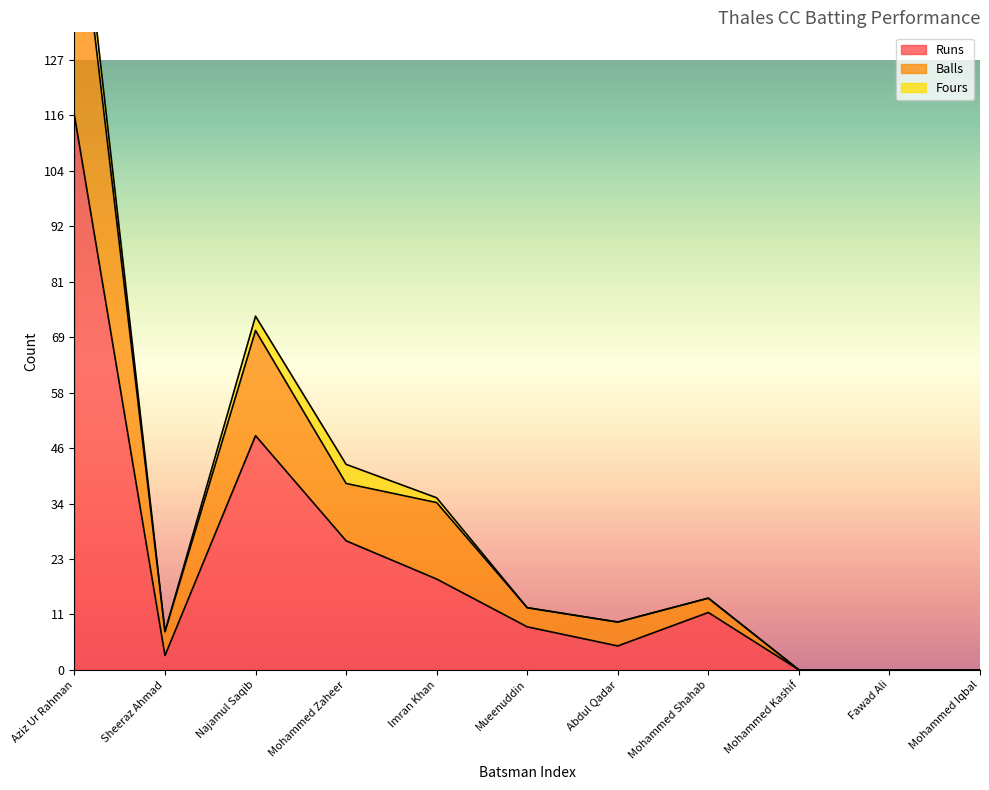

At which label is Runs closest to 58?

Najamul Saqib